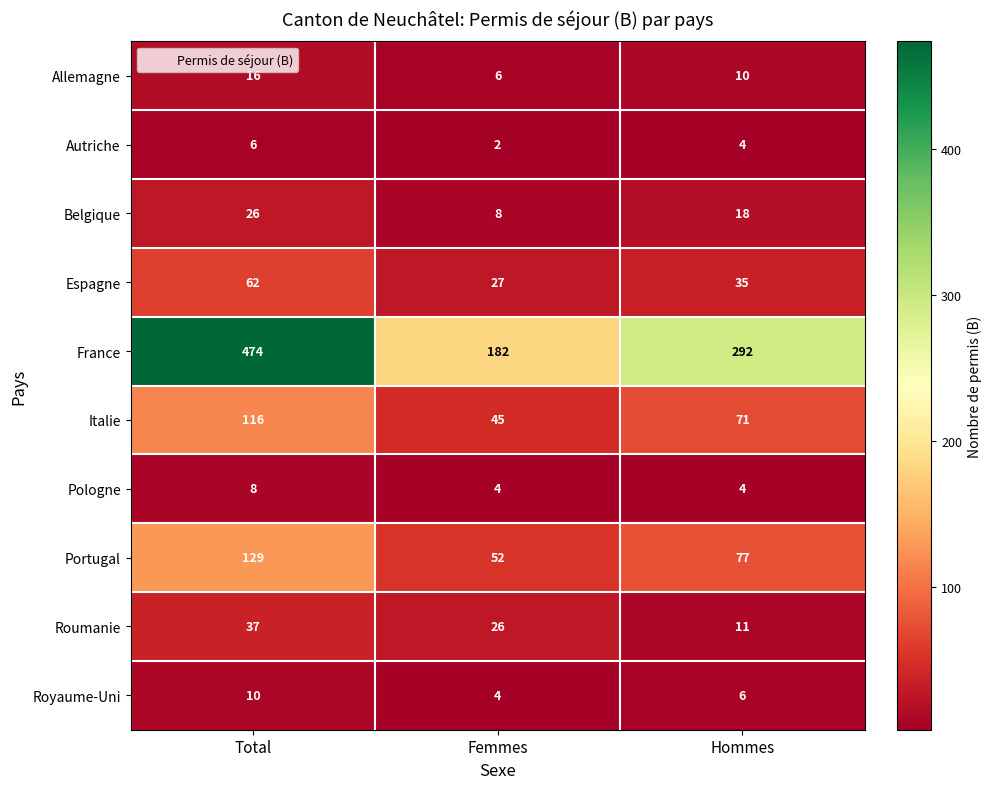

Reading left to right, extract all data points from this chart.

Allemagne: 16	6	10
Autriche: 6	2	4
Belgique: 26	8	18
Espagne: 62	27	35
France: 474	182	292
Italie: 116	45	71
Pologne: 8	4	4
Portugal: 129	52	77
Roumanie: 37	26	11
Royaume-Uni: 10	4	6